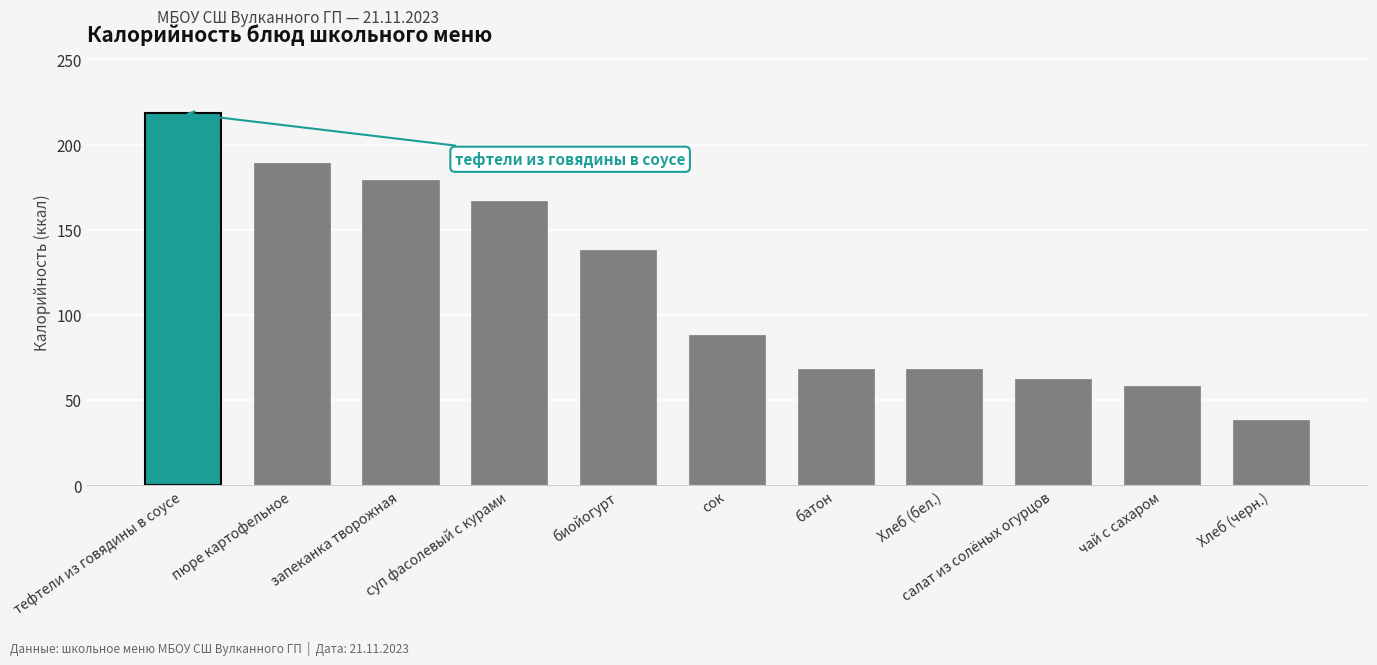

What is the minimum value shown in the chart?

38.0